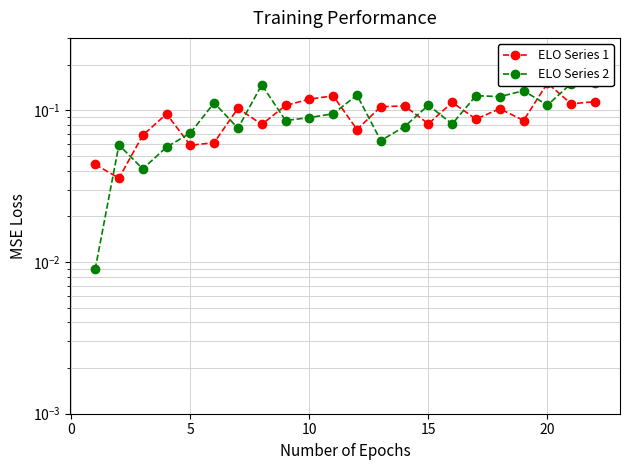

Which series has the largest range (max minus min)?

ELO Series 2